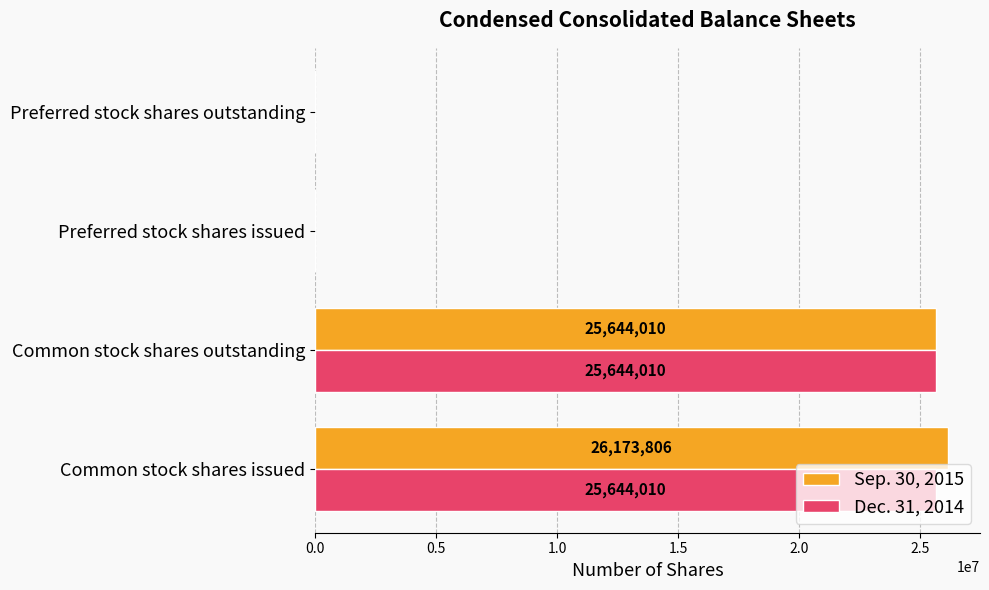

What is the sum of all Dec. 31, 2014 values?

51288020